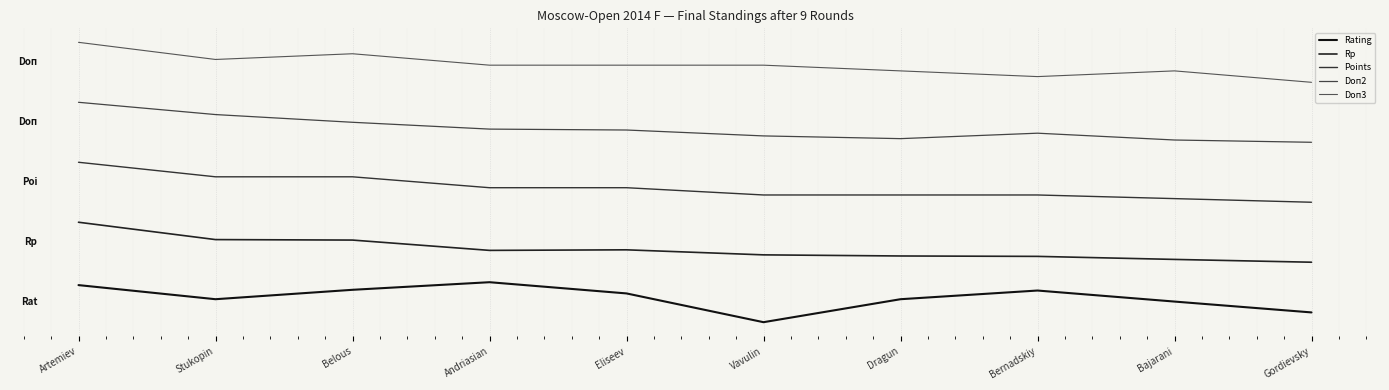

Which series changed the most between Andriasian and Bajarani?

Rating